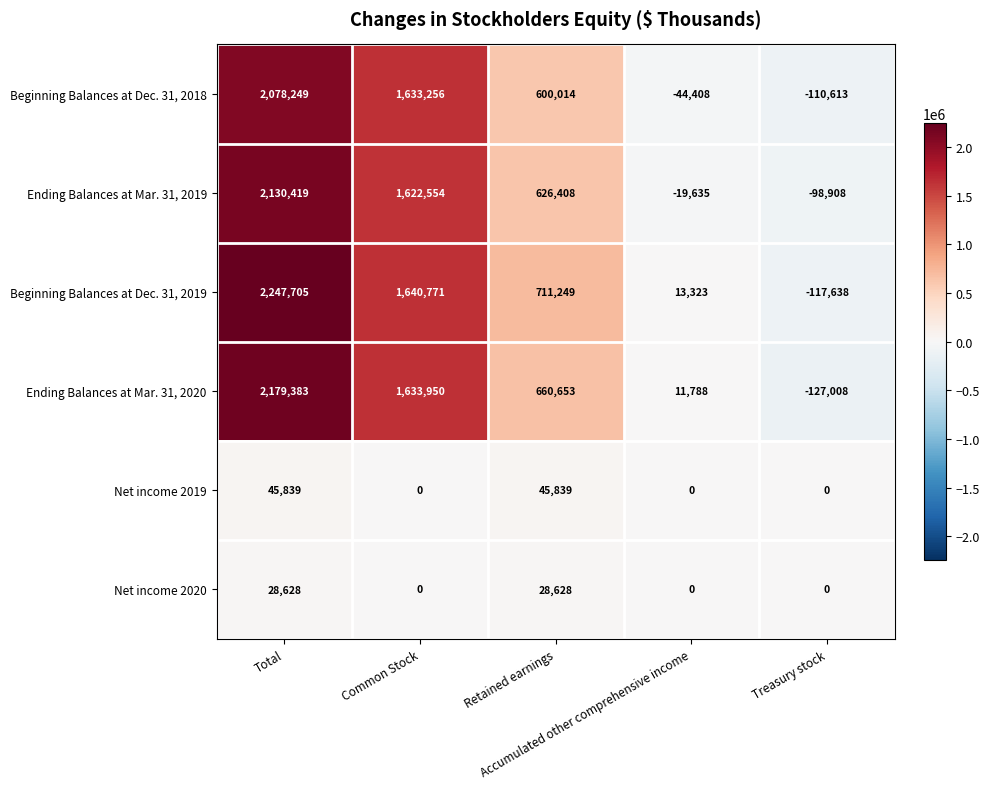

How many series are shown in this chart?

6